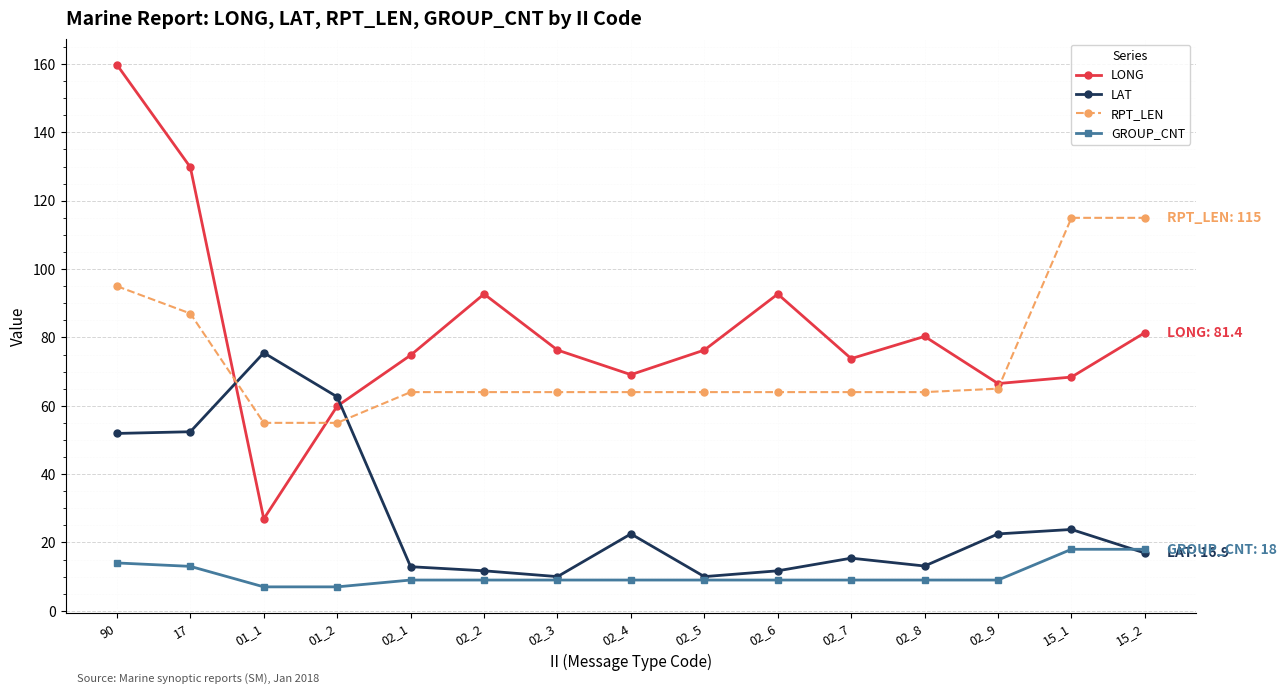

True or false: RPT_LEN and GROUP_CNT cross at least once.

False